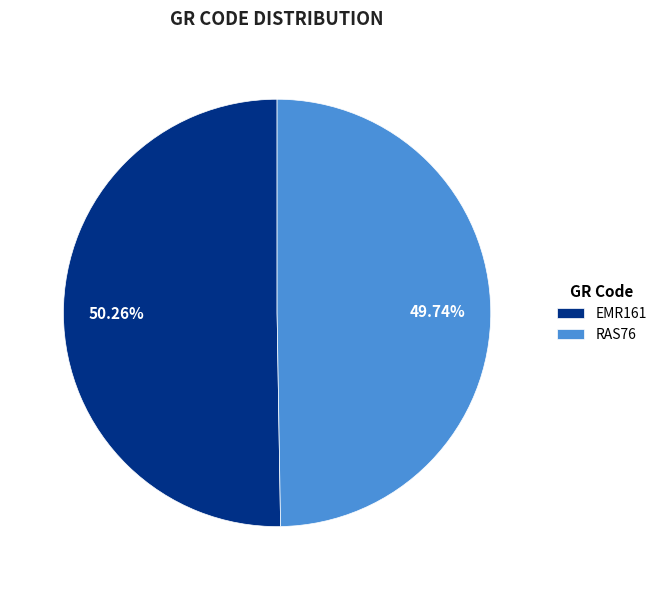

What is the majority slice?

EMR161